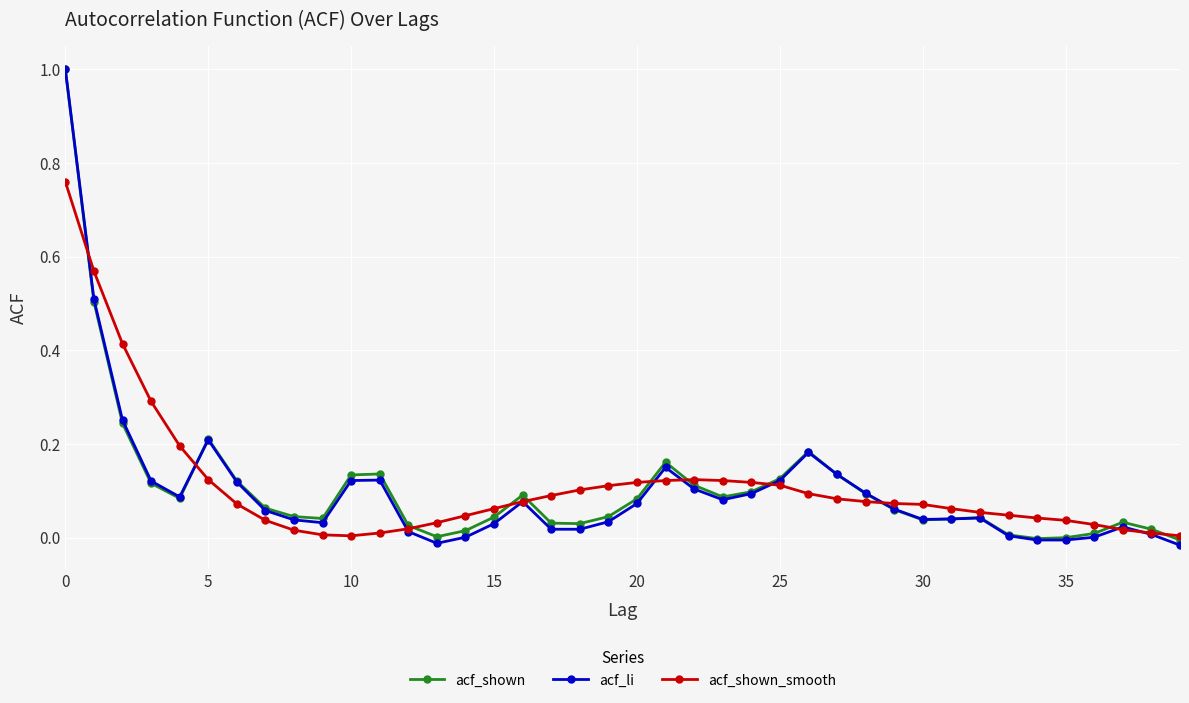

True or false: acf_shown_smooth has more than 0 points higher than both neighbors.

True